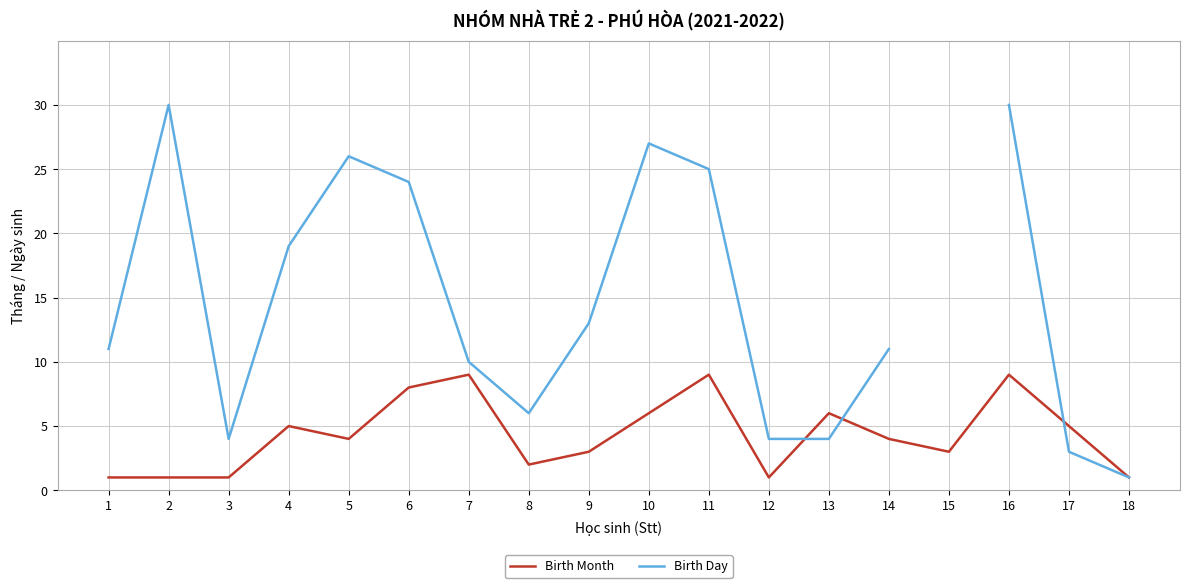

At which category does the chart reach its minimum across all series?

1